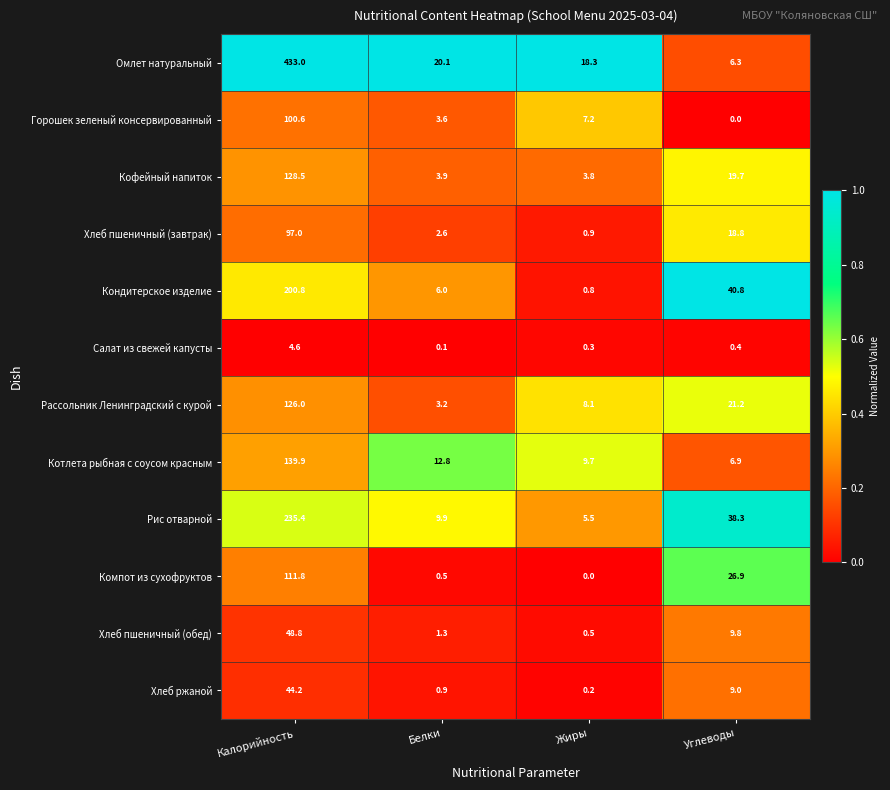

At which label is Рассольник Ленинградский с курой closest to 64?

Углеводы